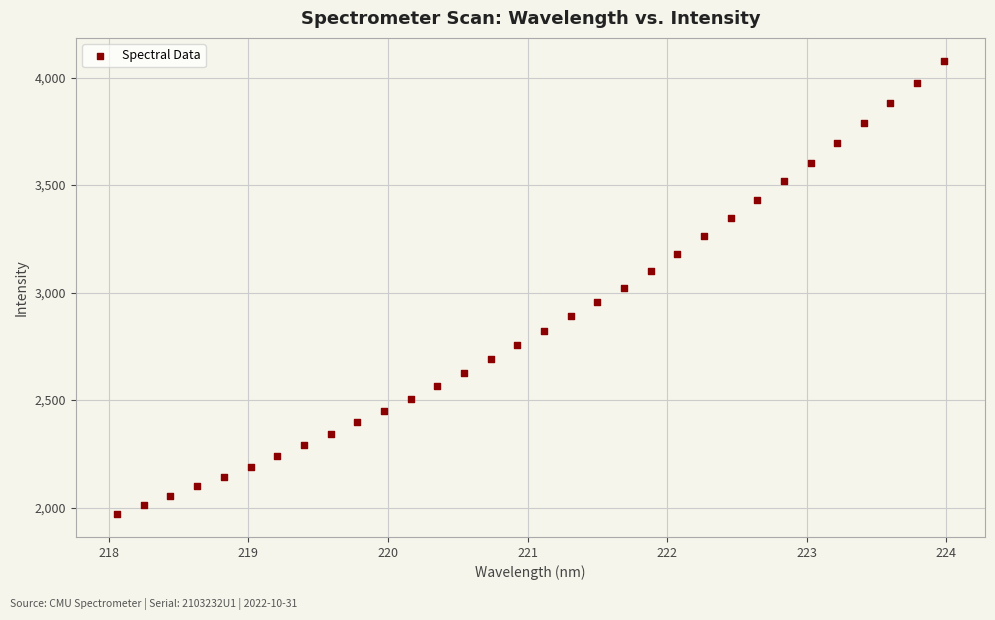

What is the range of Y values (max minus min)?

2109.9